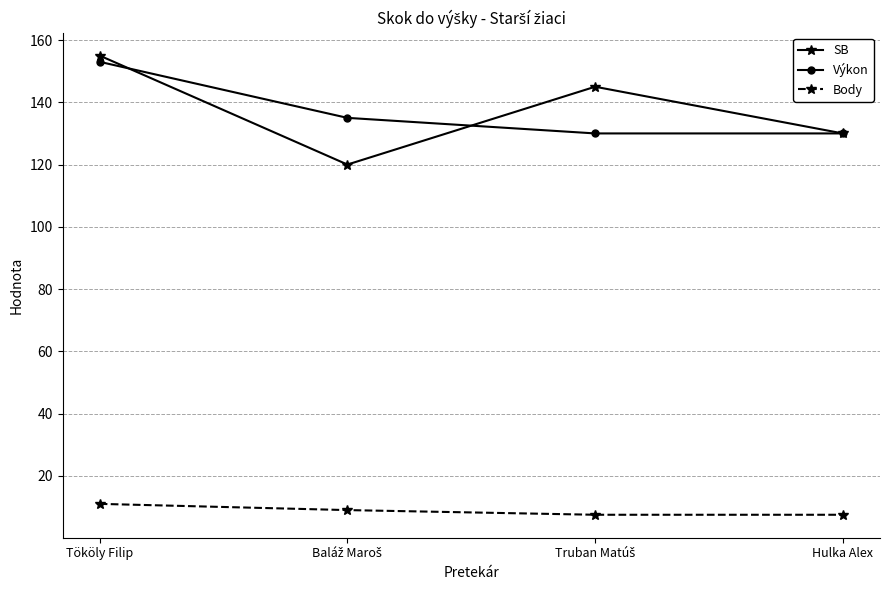

Which series has the widest spread of values?

SB